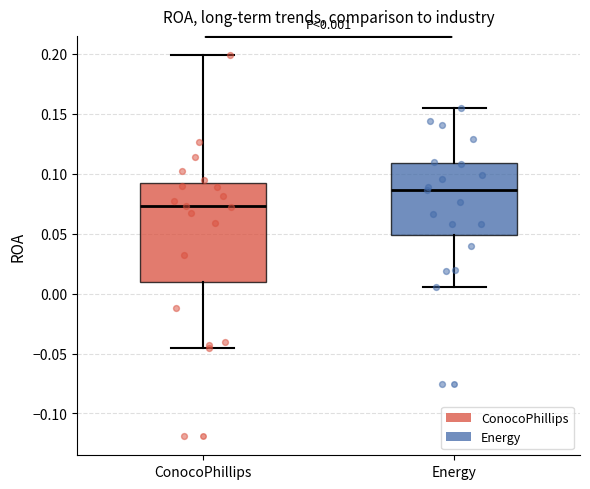

Which box's median line is the lowest?

ConocoPhillips